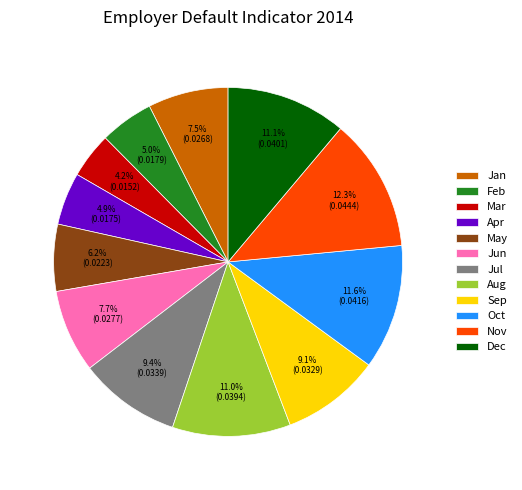

How many segments does this pie chart have?

12